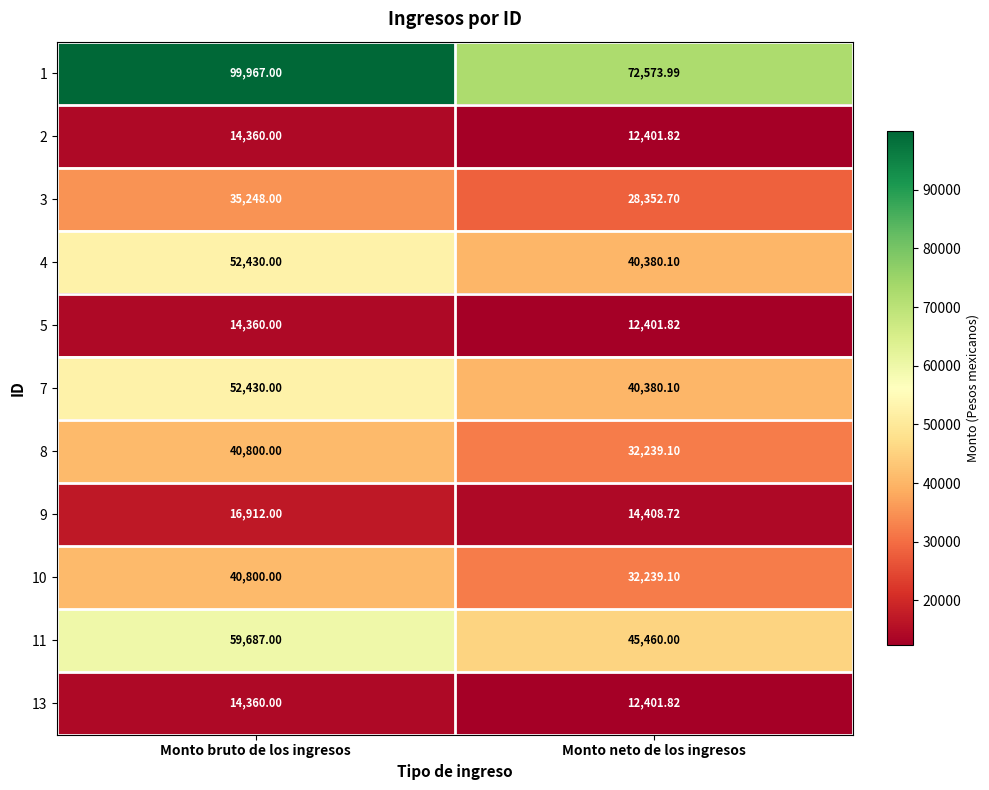

Where is 13 nearest to the value 13380?

Monto neto de los ingresos